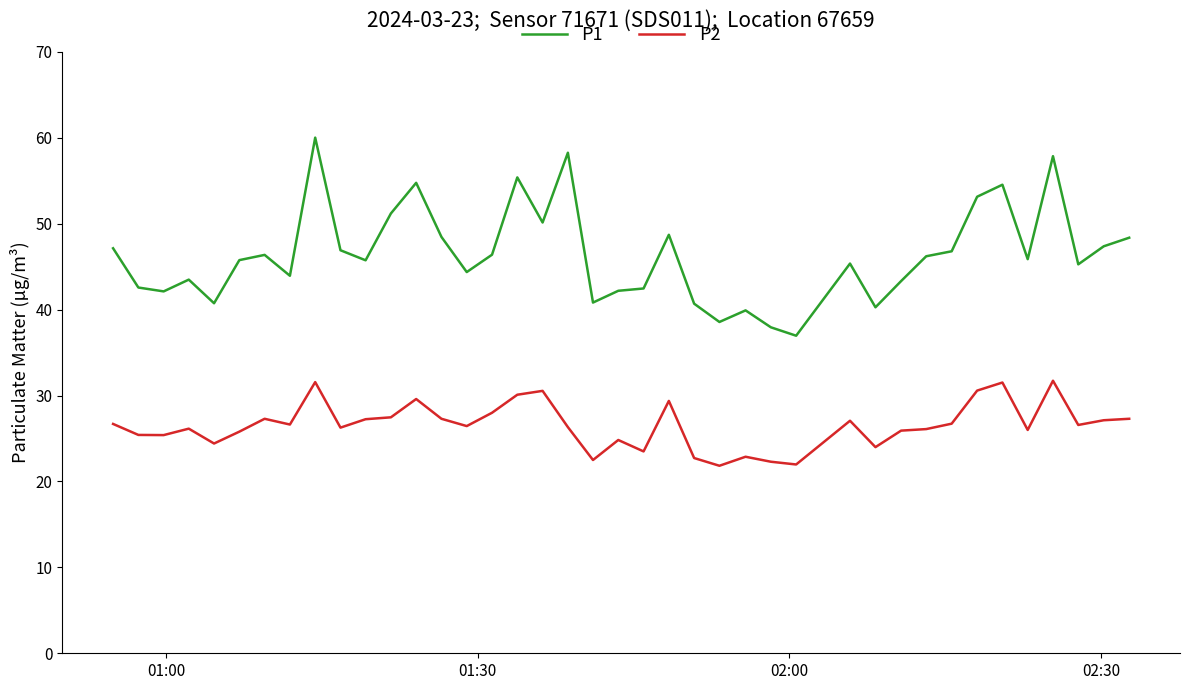

Rank the series by their average value, from lowest to highest.

P2, P1